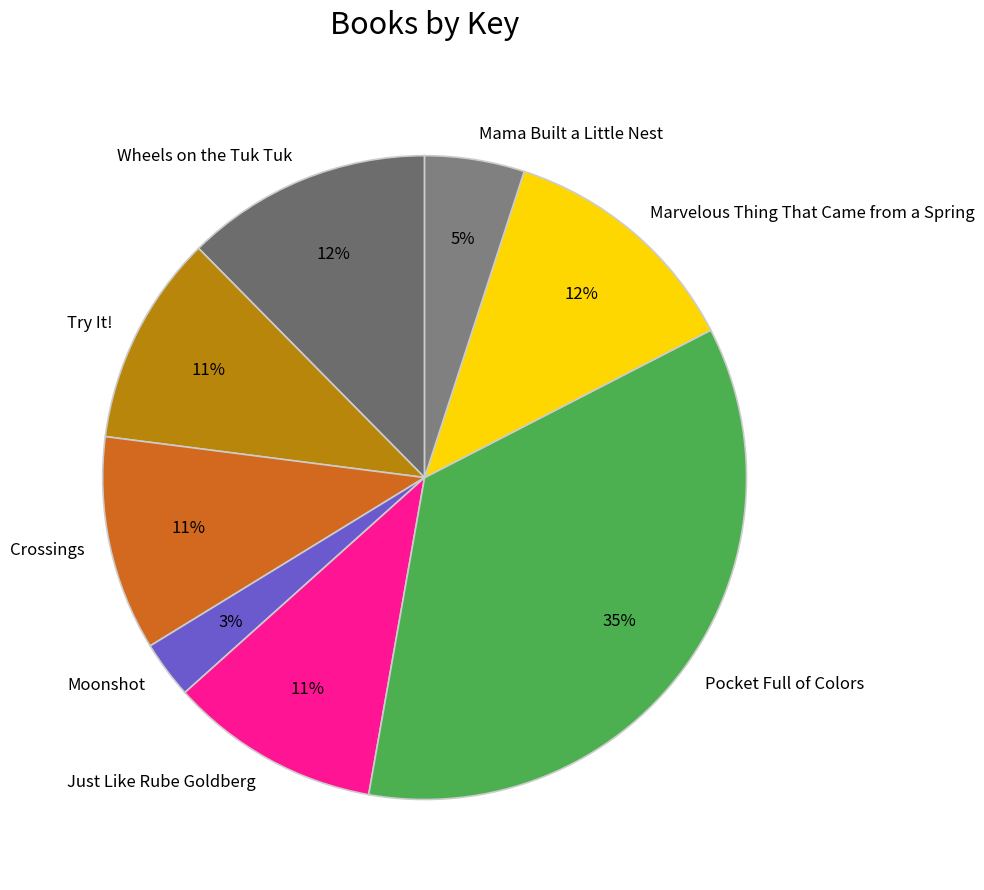

To the nearest percent, what is the average slice percentage?

12%